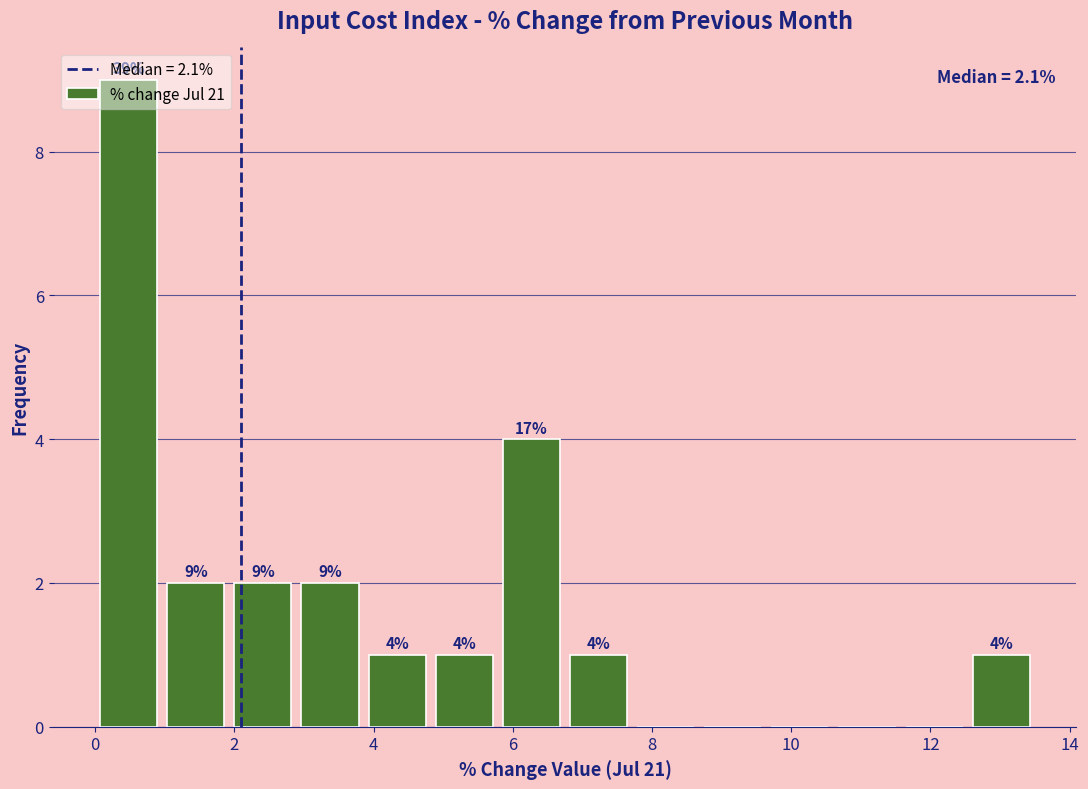

Over which range of the x-axis is the bar tallest?

0.0 to 1.0